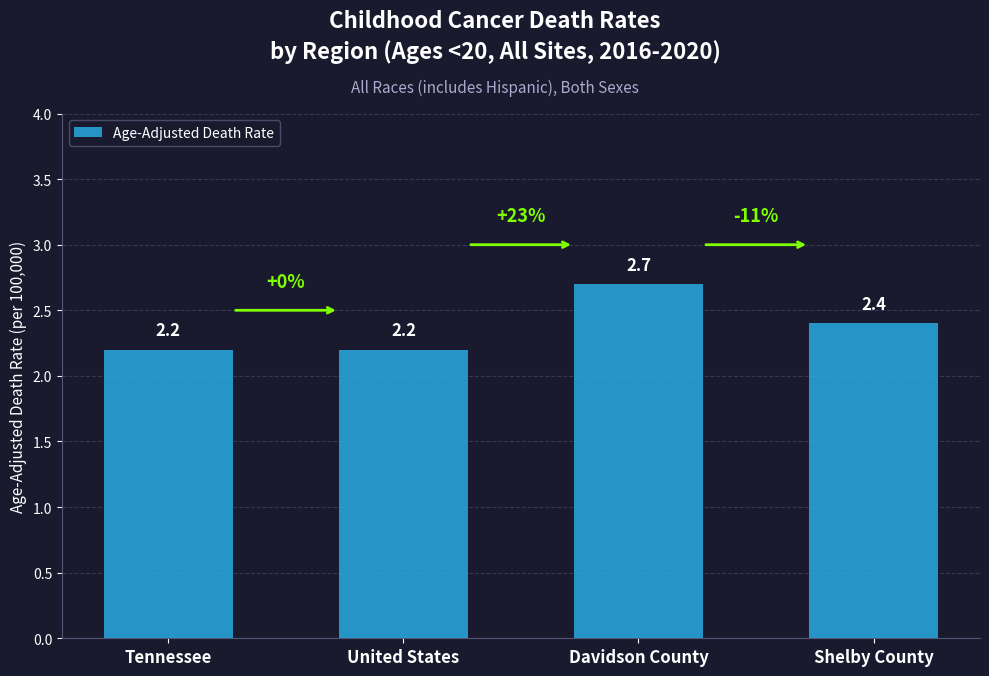

True or false: the data shows 2.9 at United States.

False